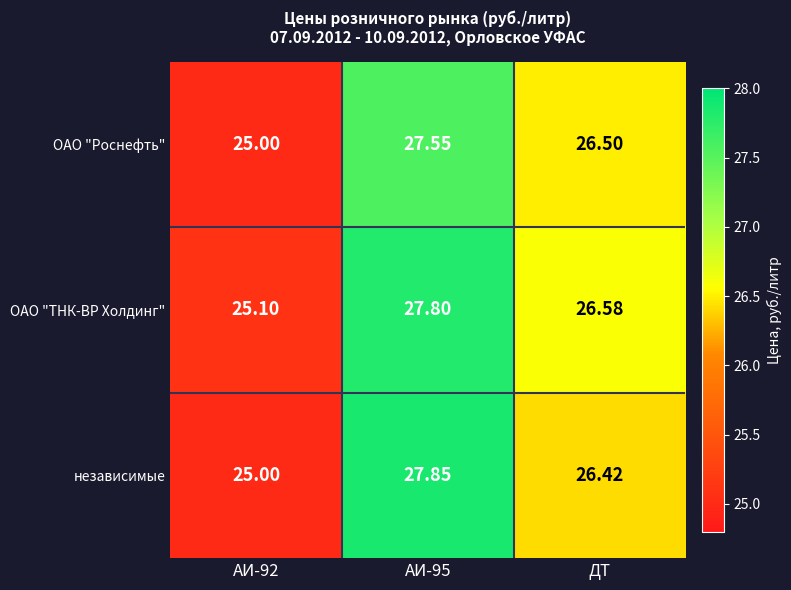

At which label is ОАО "ТНК-ВР Холдинг" closest to 26?

ДТ